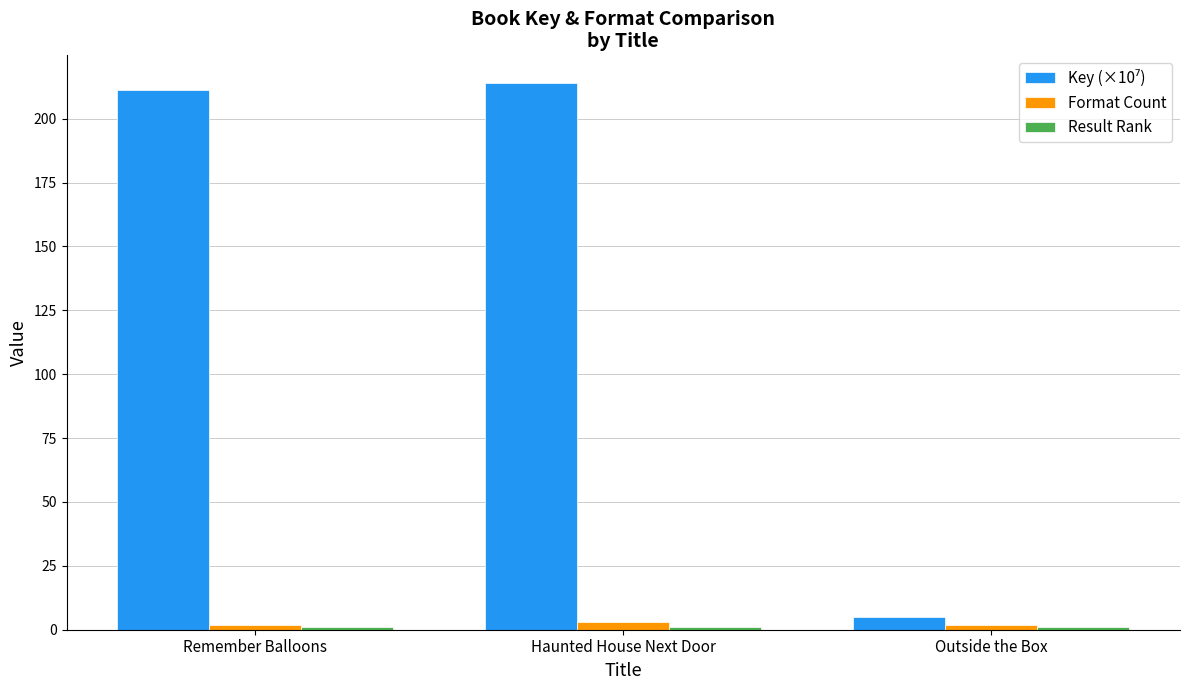

What is the average value of the Format Count series?

2.3